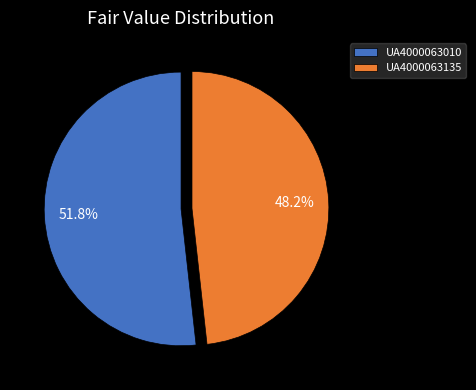

To the nearest percent, what percentage of the pie is UA4000063010?

52%